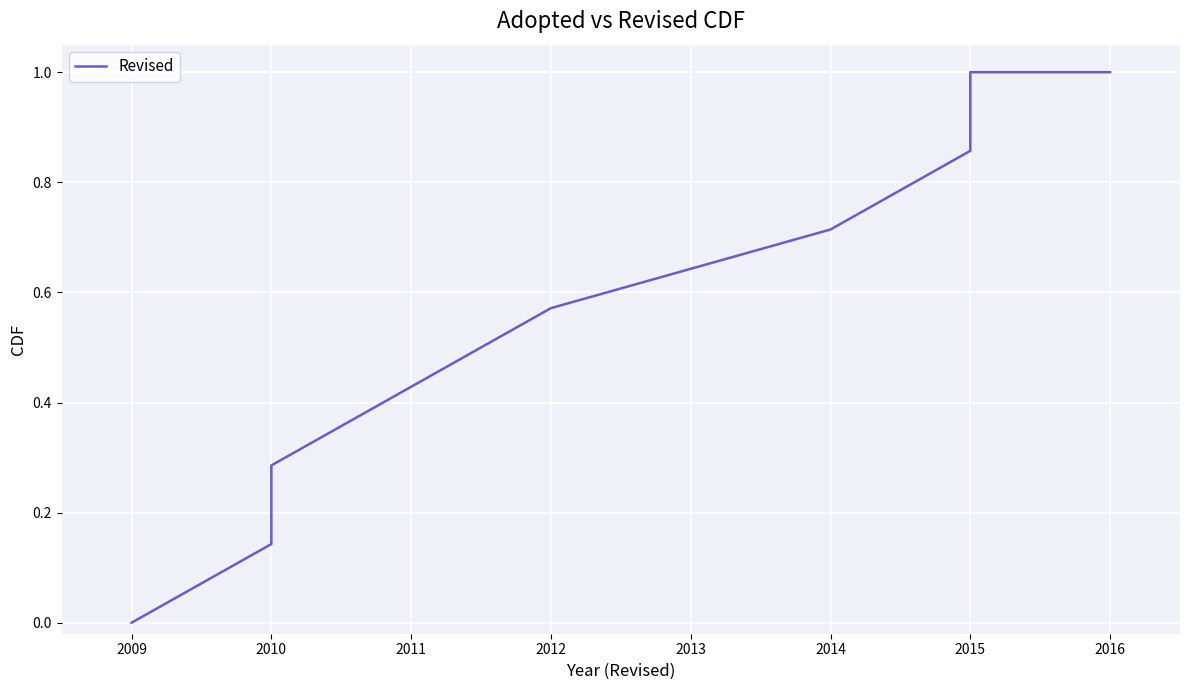

What is the difference between the maximum and minimum values?

1.0